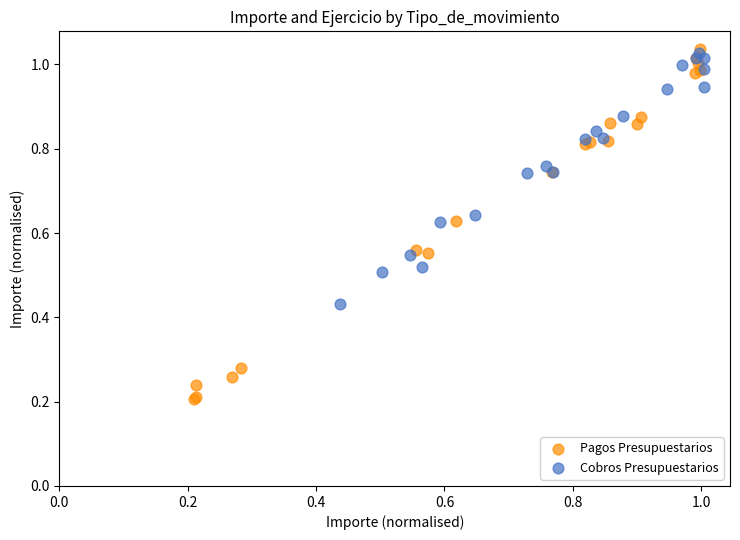

Which series contains the highest Y value?

Pagos Presupuestarios